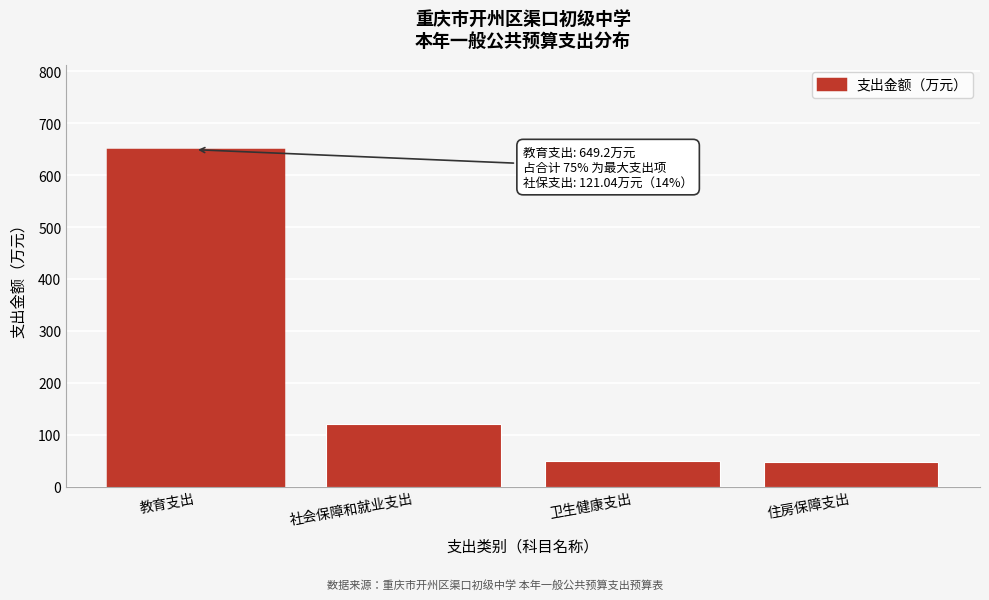

At which label is the value closest to 347?

社会保障和就业支出